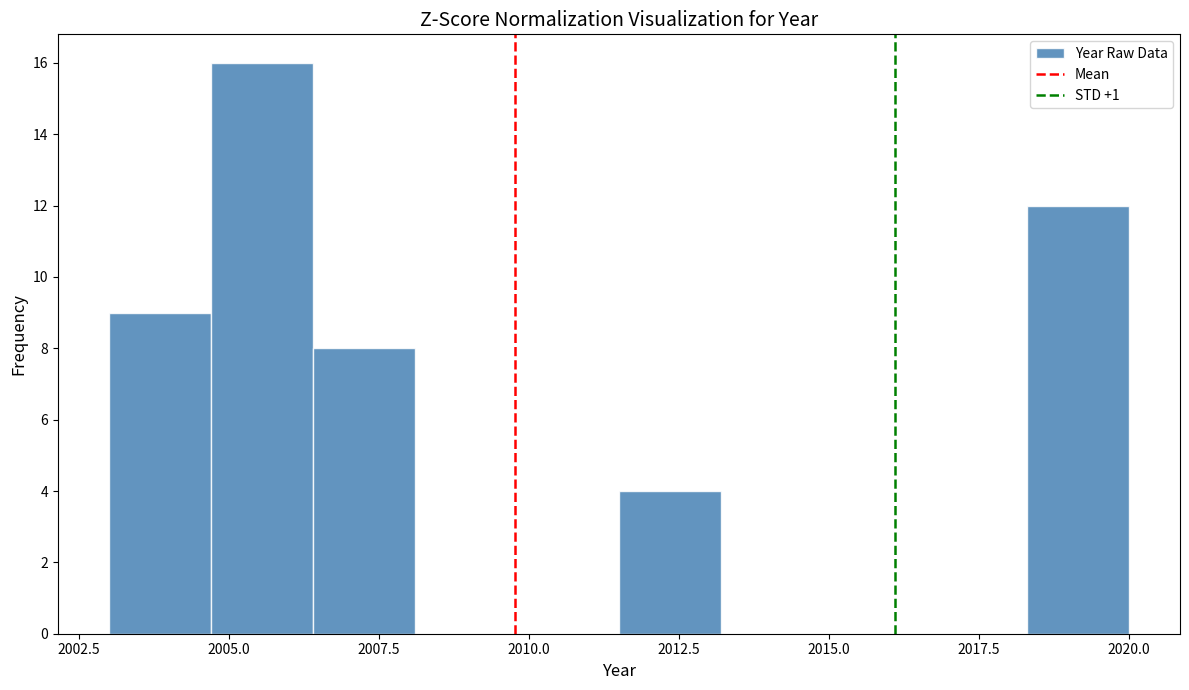

Read against the x-axis, roughly where is the centre of the tallest bar?

2005.5